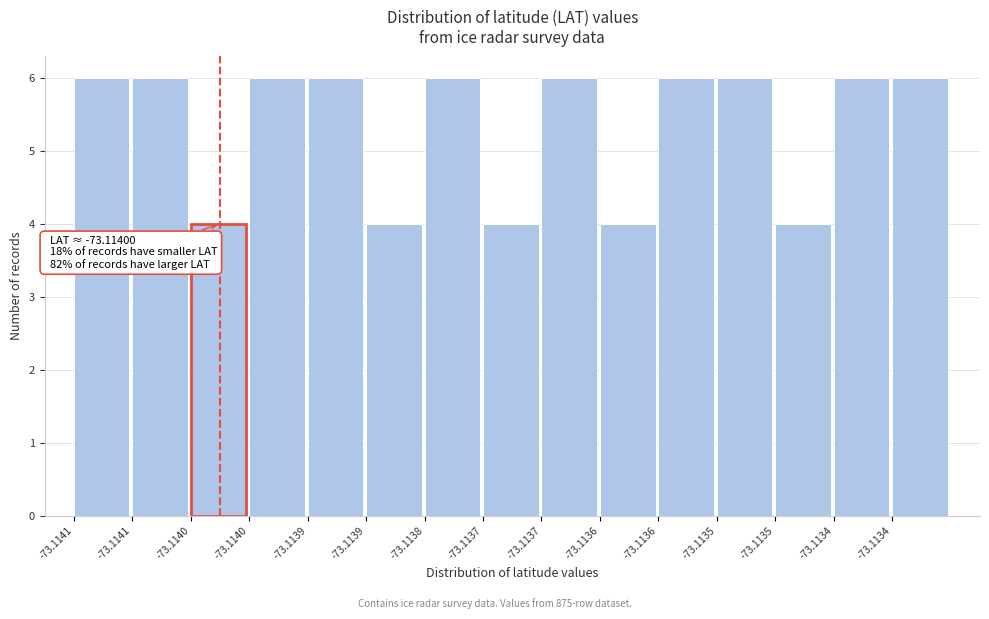

How many distinct data groups are displayed?

1